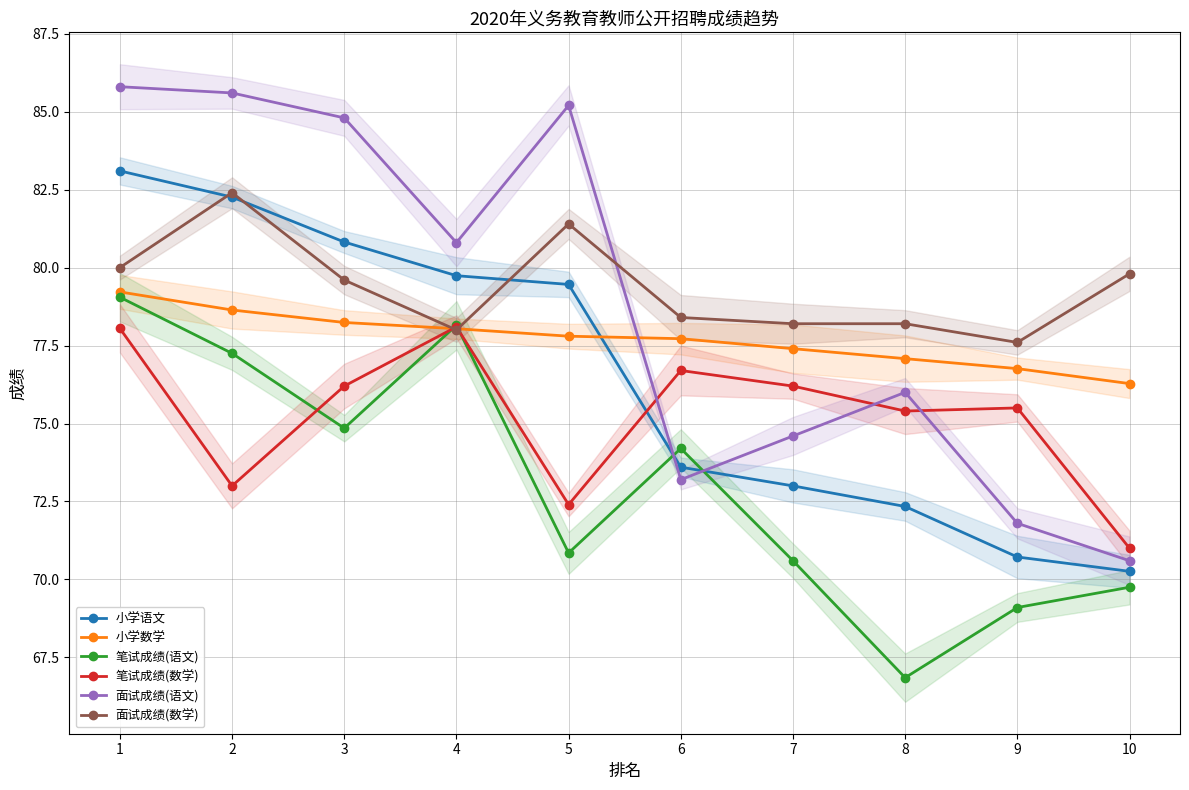

At which label is 小学数学 closest to 77?

8